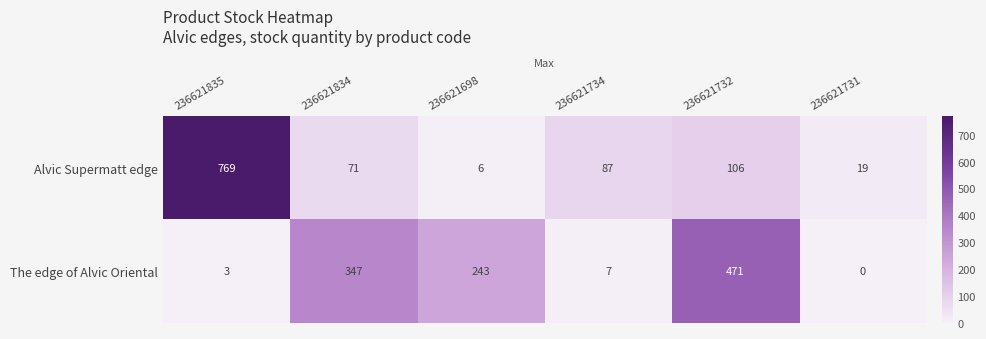

True or false: Alvic Supermatt edge has a value of 19 at 236621731.

True